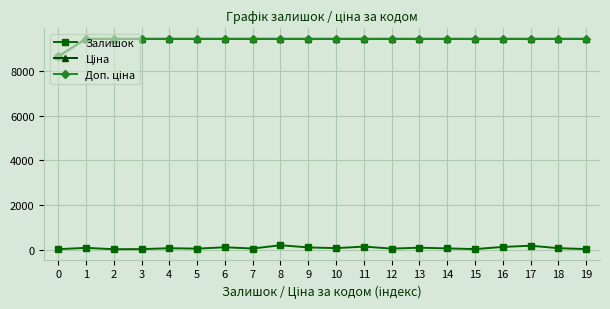

What is the greatest value displayed?

9458.9